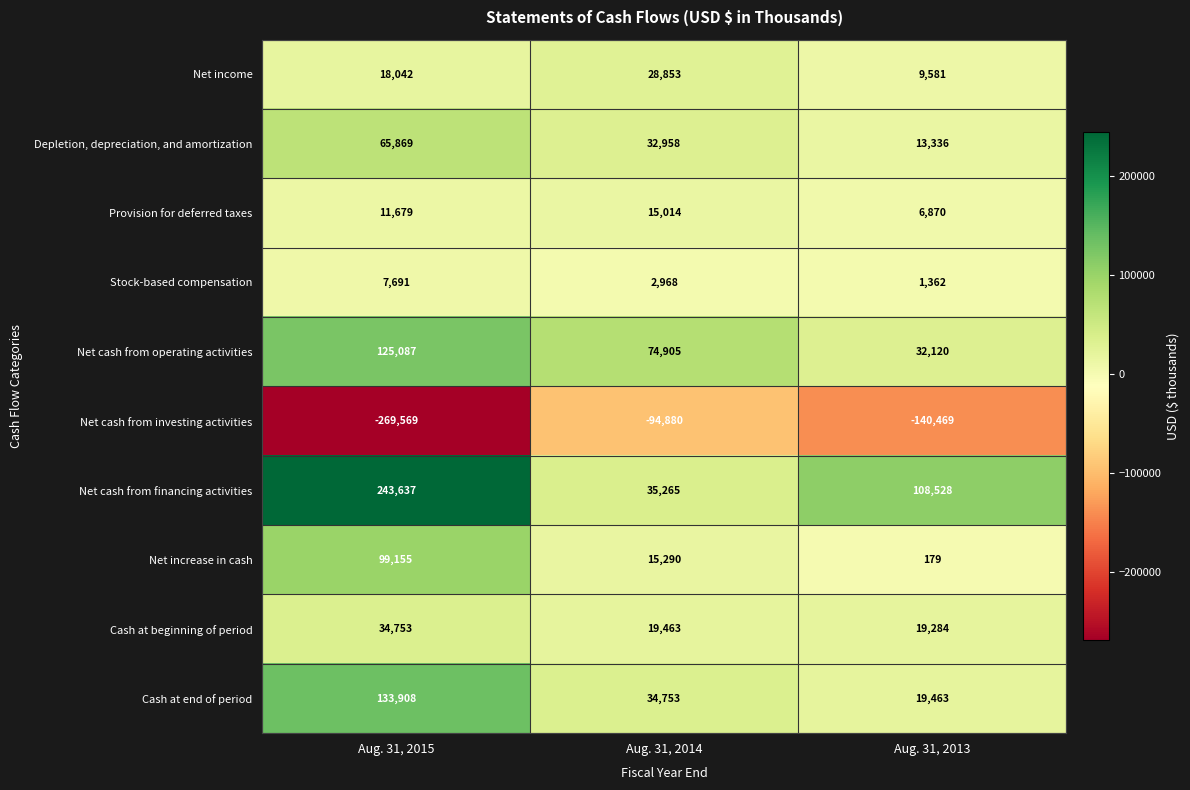

What is the spread (max minus min) of values at Aug. 31, 2014?

169785